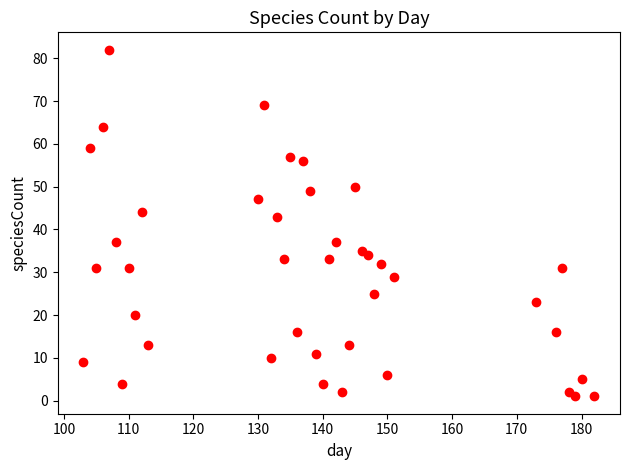

What is the range of X values (max minus min)?

79